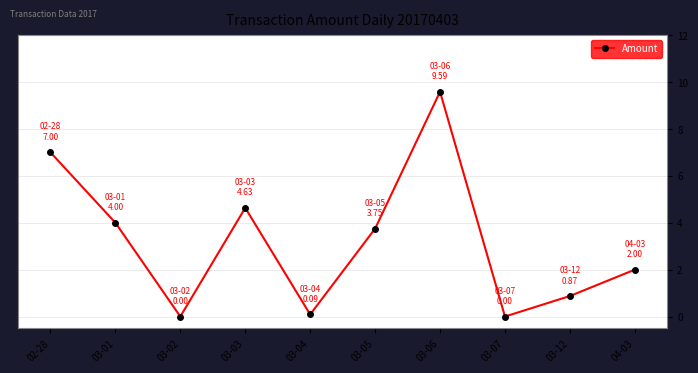

Does the chart display data point markers on the line(s)?

Yes